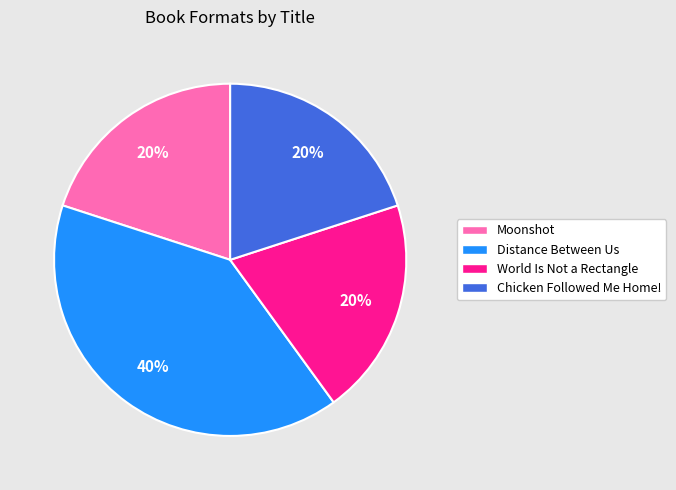

Is there any slice that represents more than half of the pie?

No